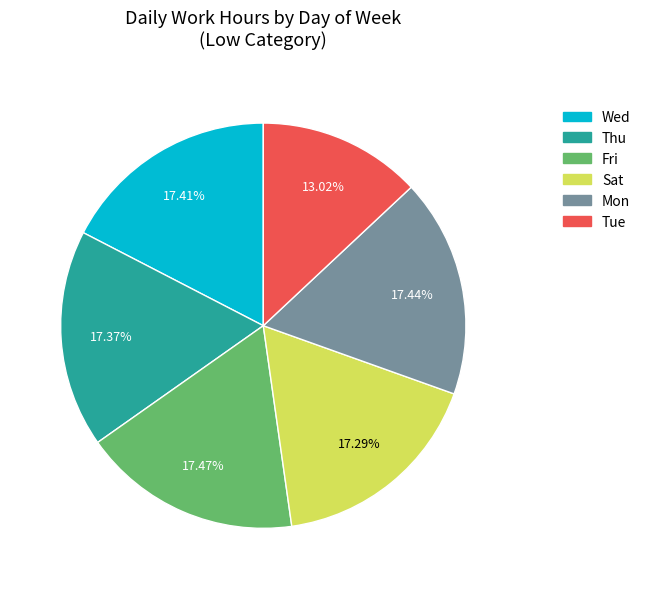

Is there a majority slice in this chart?

No